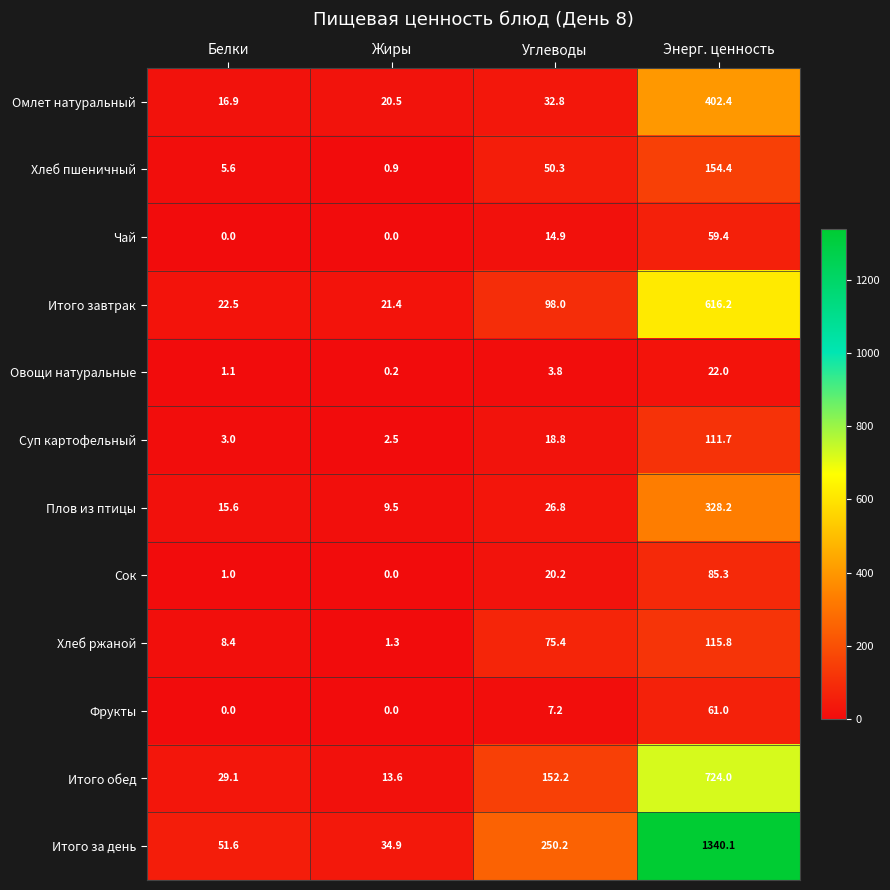

Between Жиры and Углеводы, which series saw the biggest shift?

Итого за день